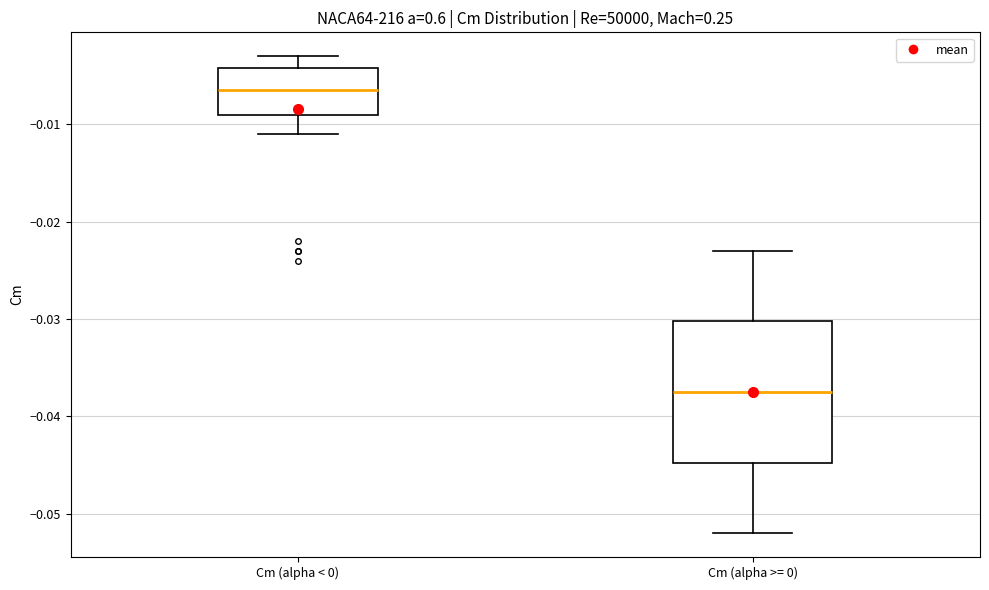

Reading left to right, read every box against the y-axis: the position of its median line, the range the box covers, and the ends of its whiskers. The values are not printed on the chart, so give them approximately, as read against the axis.

Cm (alpha < 0): median -0.006, box -0.009 to -0.004, whiskers -0.011 to -0.003
Cm (alpha >= 0): median -0.037, box -0.045 to -0.030, whiskers -0.052 to -0.023